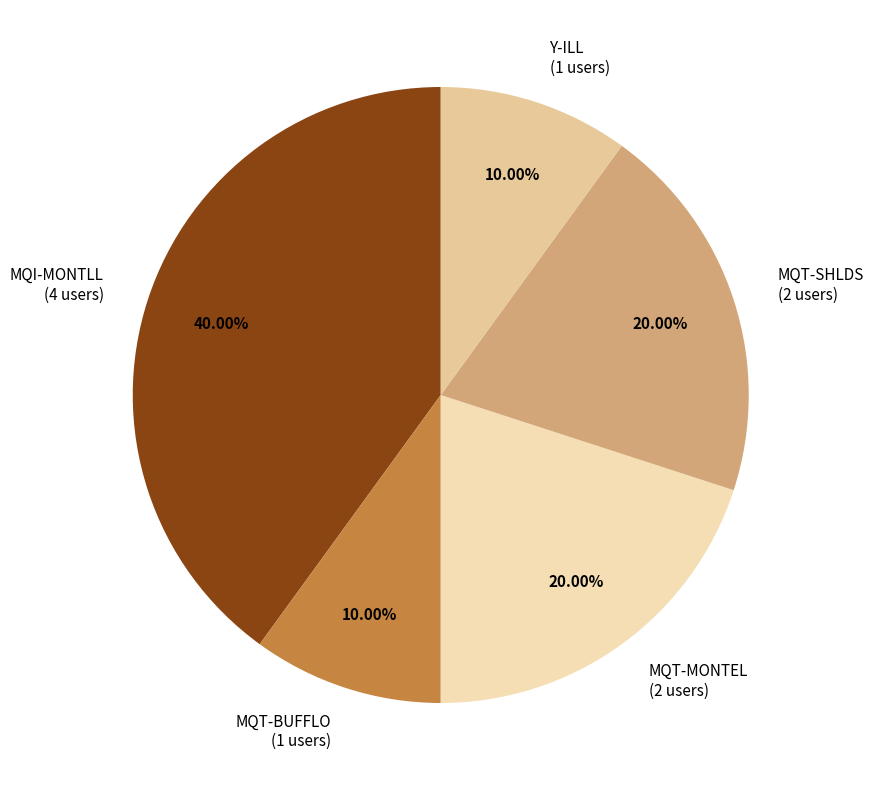

How many segments does this pie chart have?

5